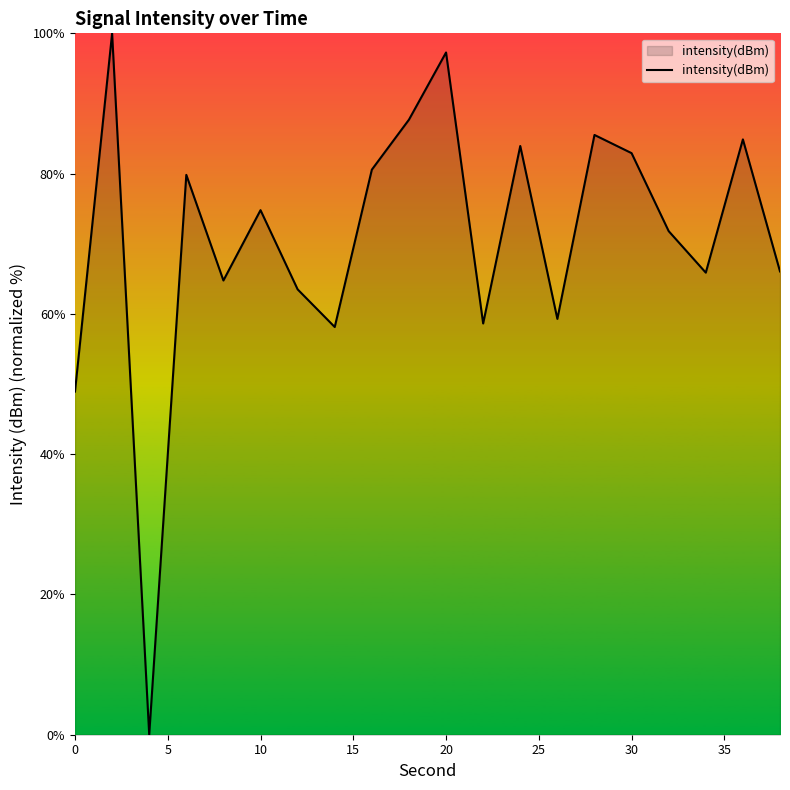

What is the maximum value shown in the chart?

100.0